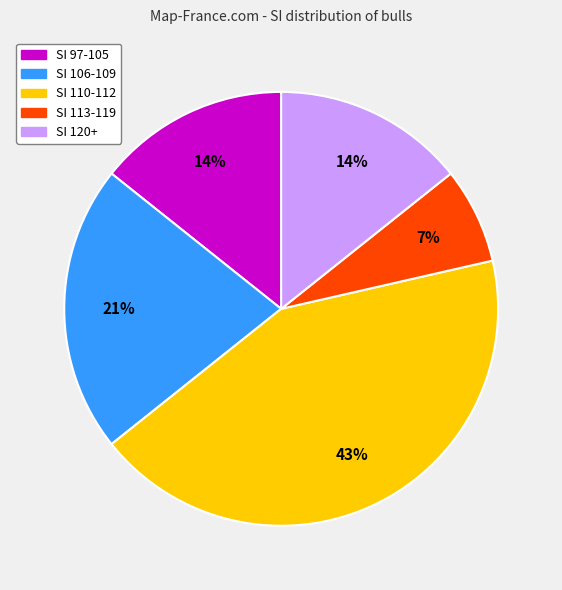

To the nearest percent, what is the difference between the largest and smallest slice percentages?

36%